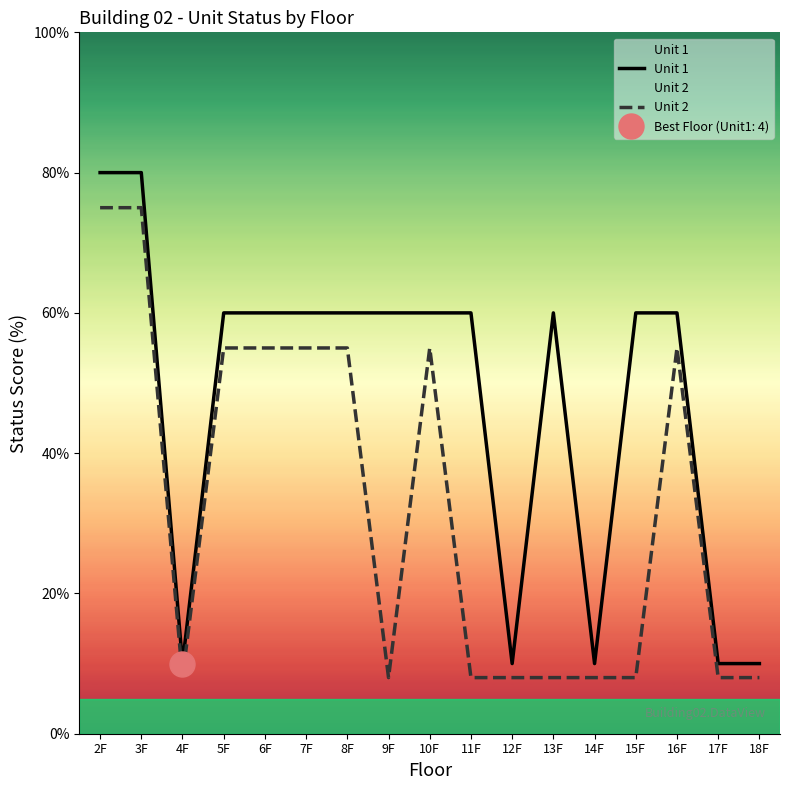

Which series has the largest range (max minus min)?

Unit 1